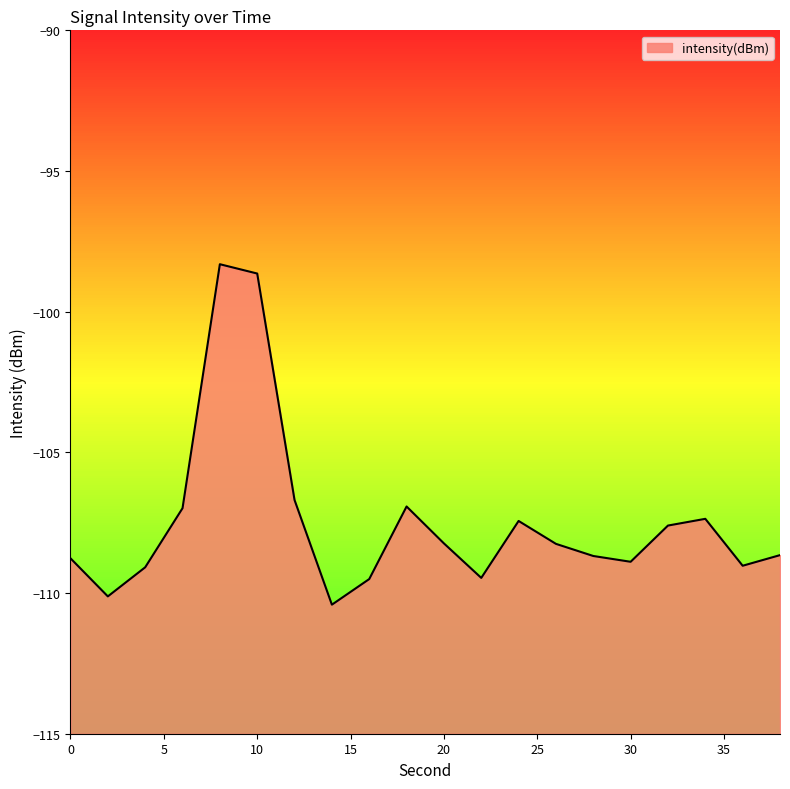

What is the difference between the maximum and minimum values?

12.1